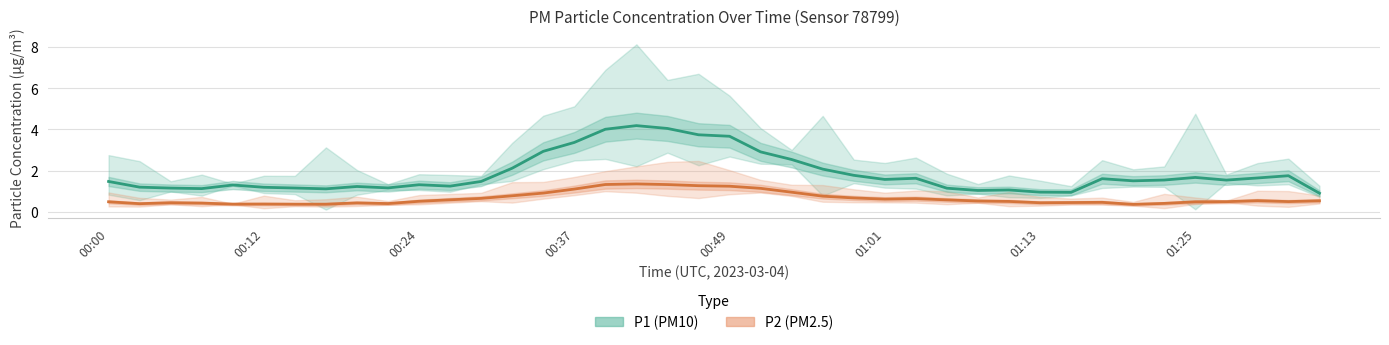

Which category has the highest value across all series?

00:41